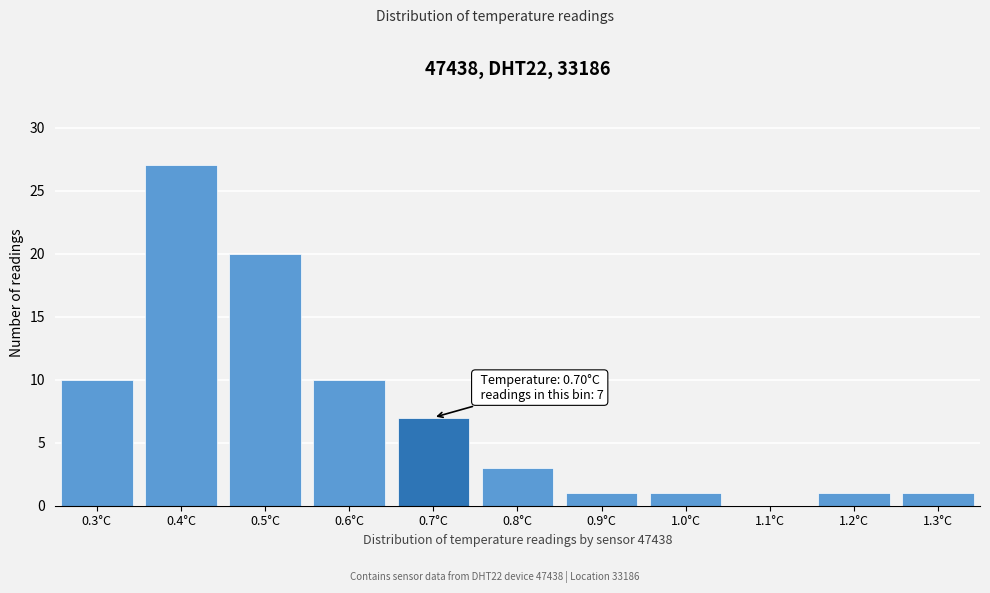

Reading left to right, transcribe all the data shown in this chart.

0.3°C=10	0.4°C=27	0.5°C=20	0.6°C=10	0.7°C=7	0.8°C=3	0.9°C=1	1.0°C=1	1.1°C=0	1.2°C=1	1.3°C=1